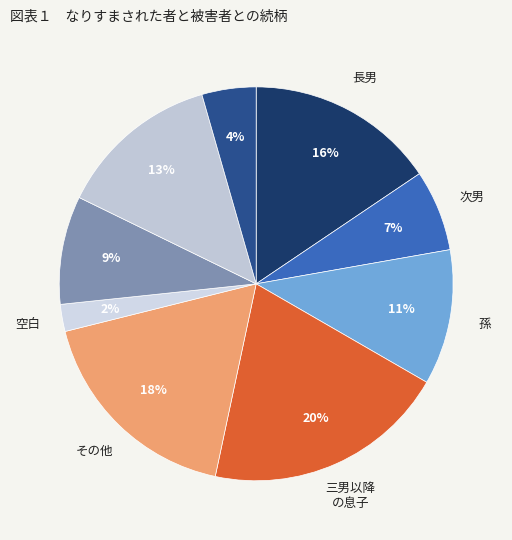

Does any single category account for the majority?

No